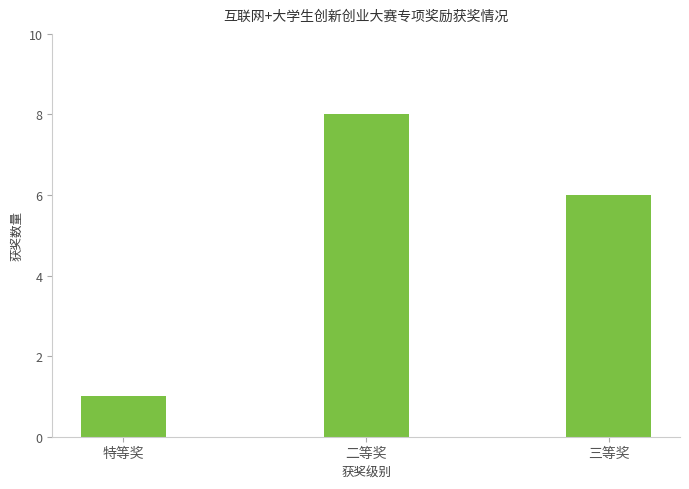

Where is the data nearest to the value 4?

三等奖